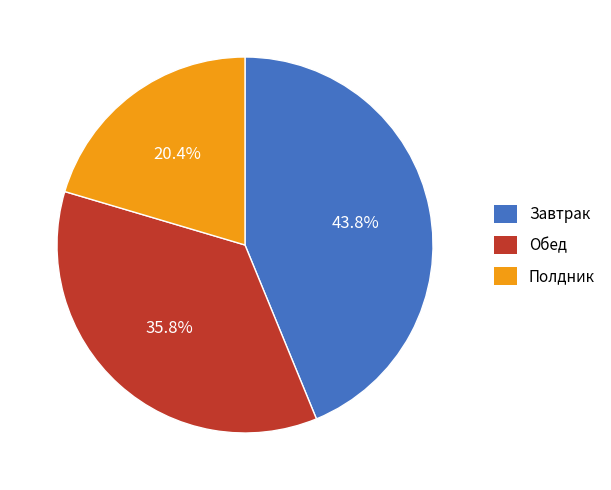

To the nearest percent, what is the difference between the largest and smallest slice percentages?

23%